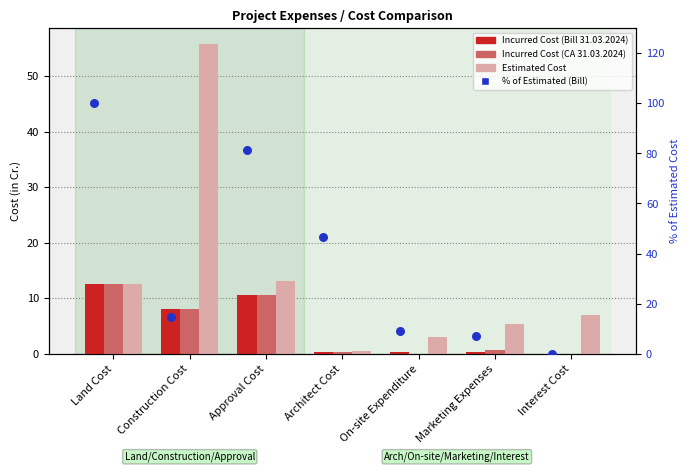

What is the total value across all series at Marketing Expenses?

13.3